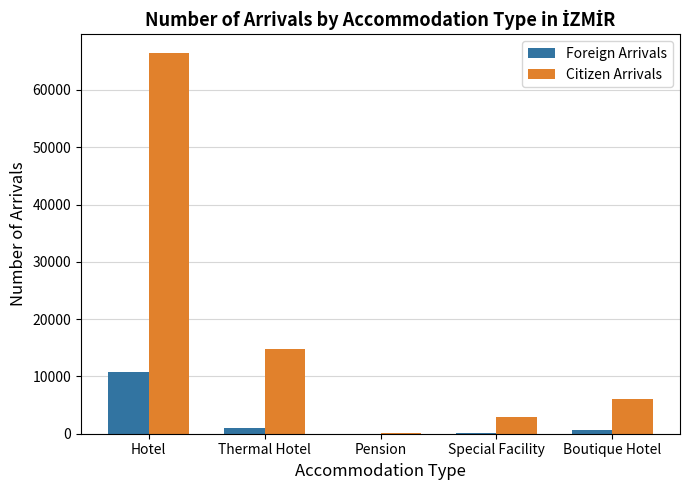

Which series has the widest spread of values?

Citizen Arrivals